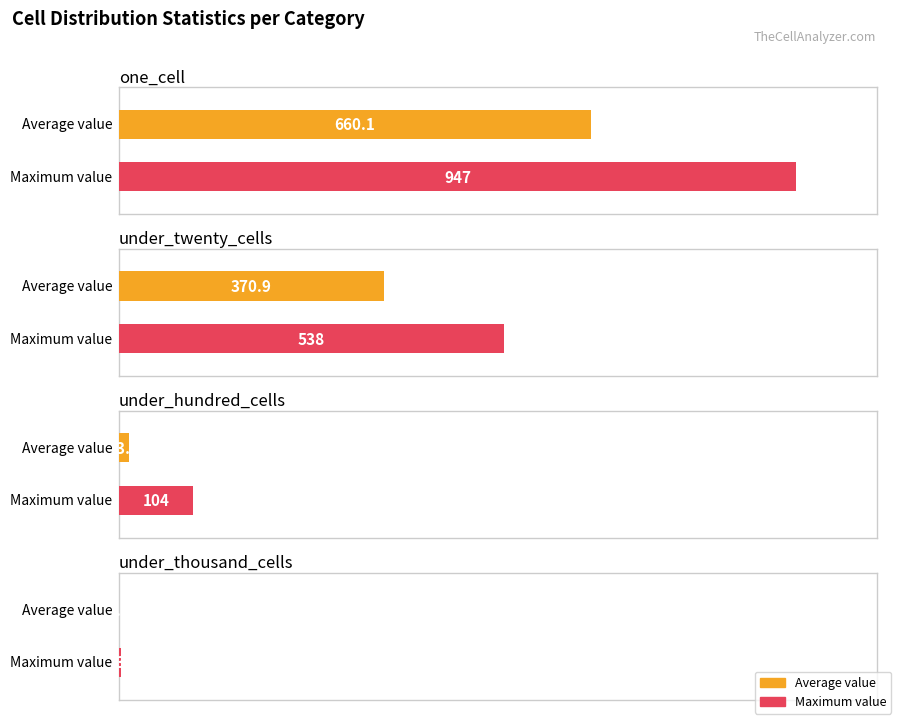

What is the average value of the under_twenty_cells series?

371